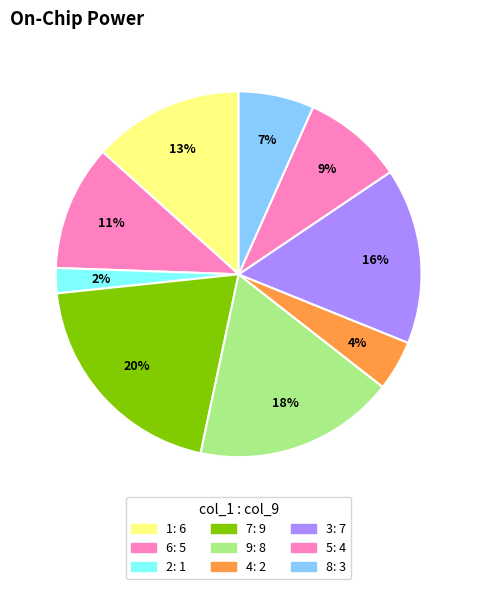

How many slices are in this pie chart?

9